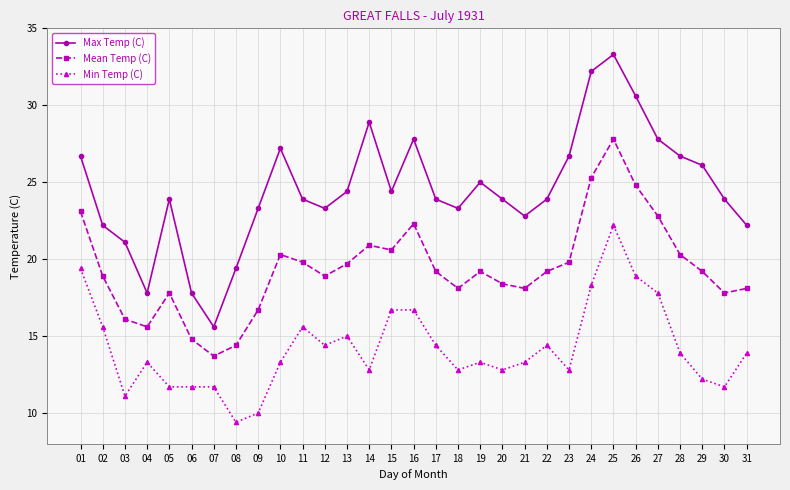

True or false: Min Temp (C) has a value of 12.8 at 20.

True